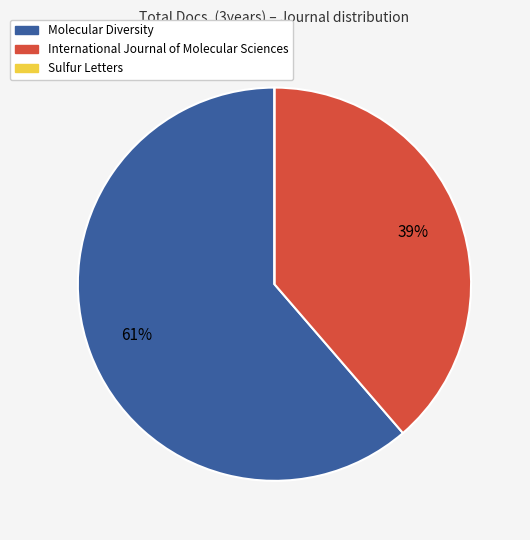

What is the largest slice in the pie chart?

Molecular Diversity